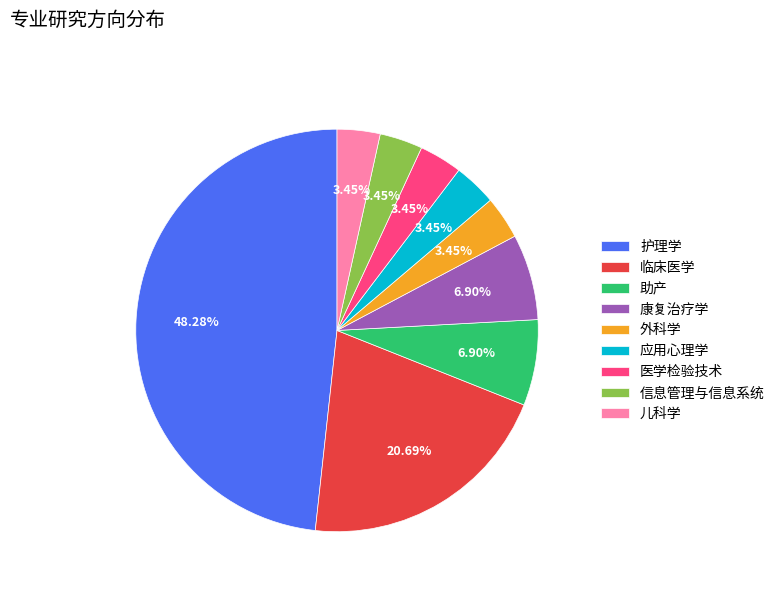

Is there a majority slice in this chart?

No